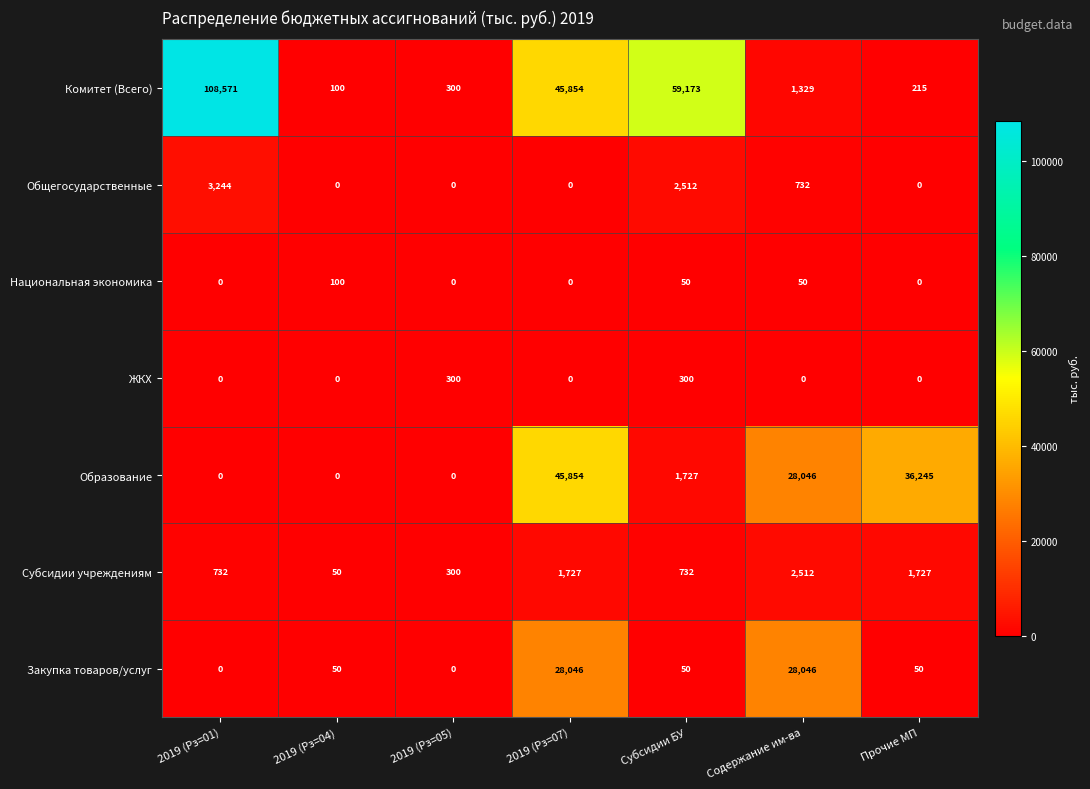

What is the sum of the Образование values at 2019 (Рз=01) and Содержание им-ва?

28046